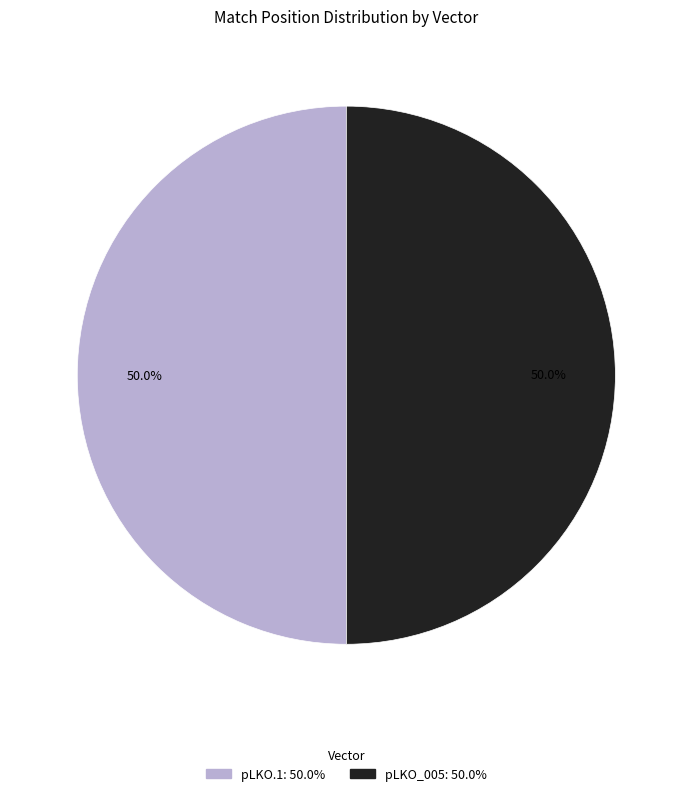

What is the smallest slice in the pie chart?

pLKO.1